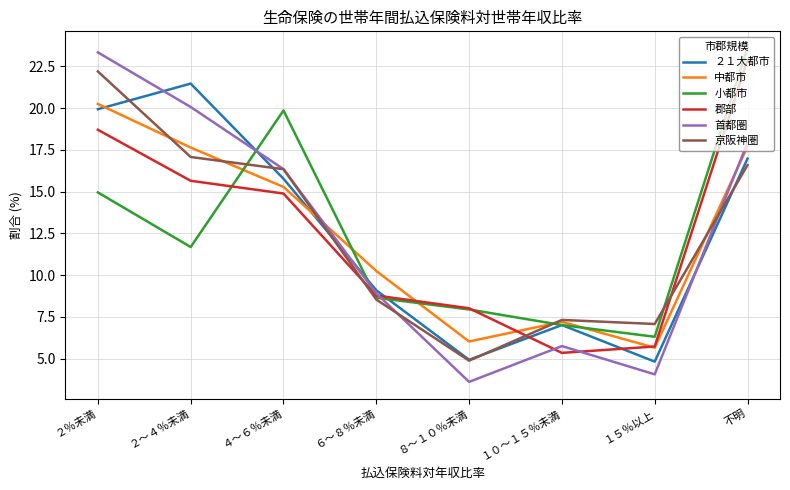

Which series has the largest range (max minus min)?

首都圏